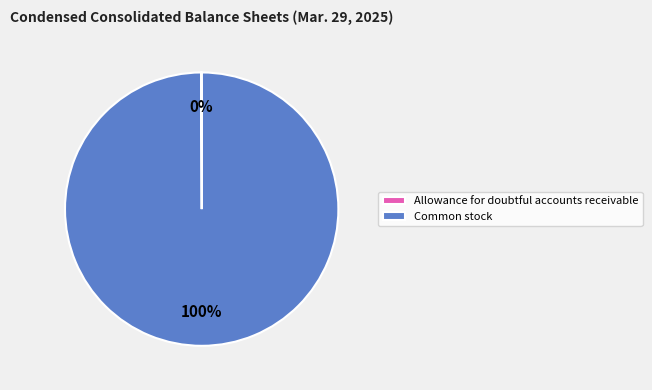

The Common stock slice represents 100% of the pie. True or false?

True